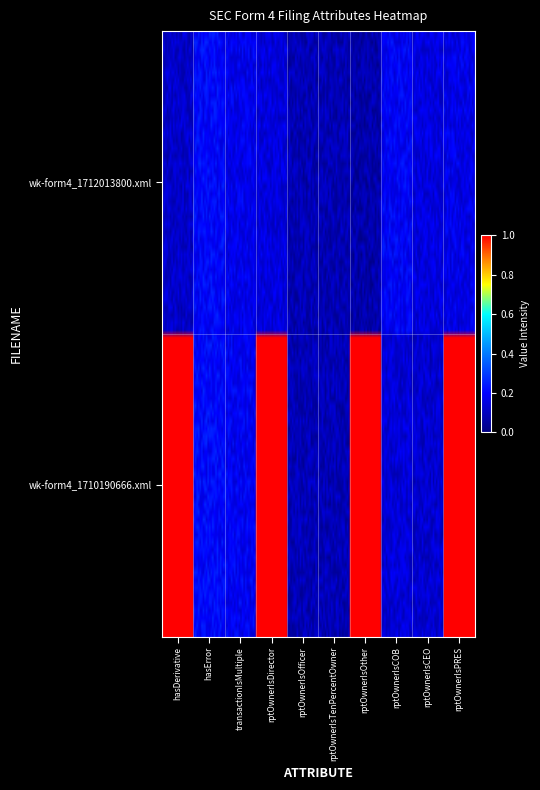

At how many categories does at least one series exceed 0?

4